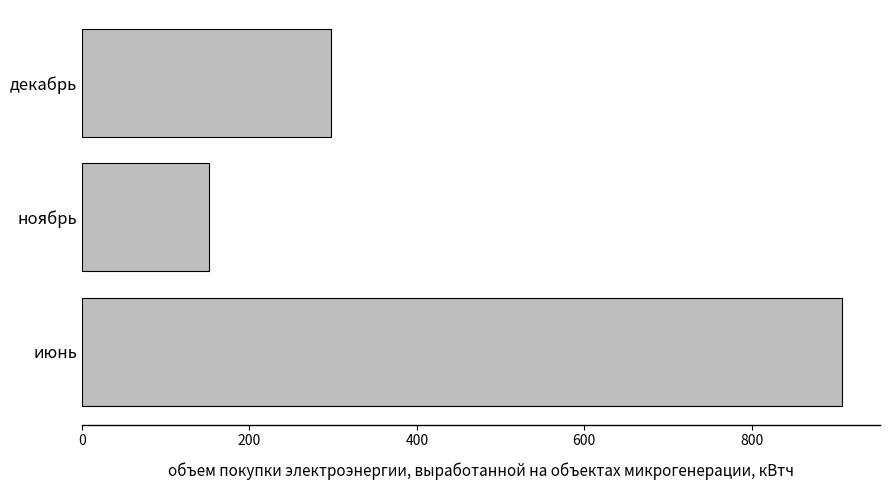

Reading bottom to top, extract all data points from this chart.

июнь=908	ноябрь=152	декабрь=297